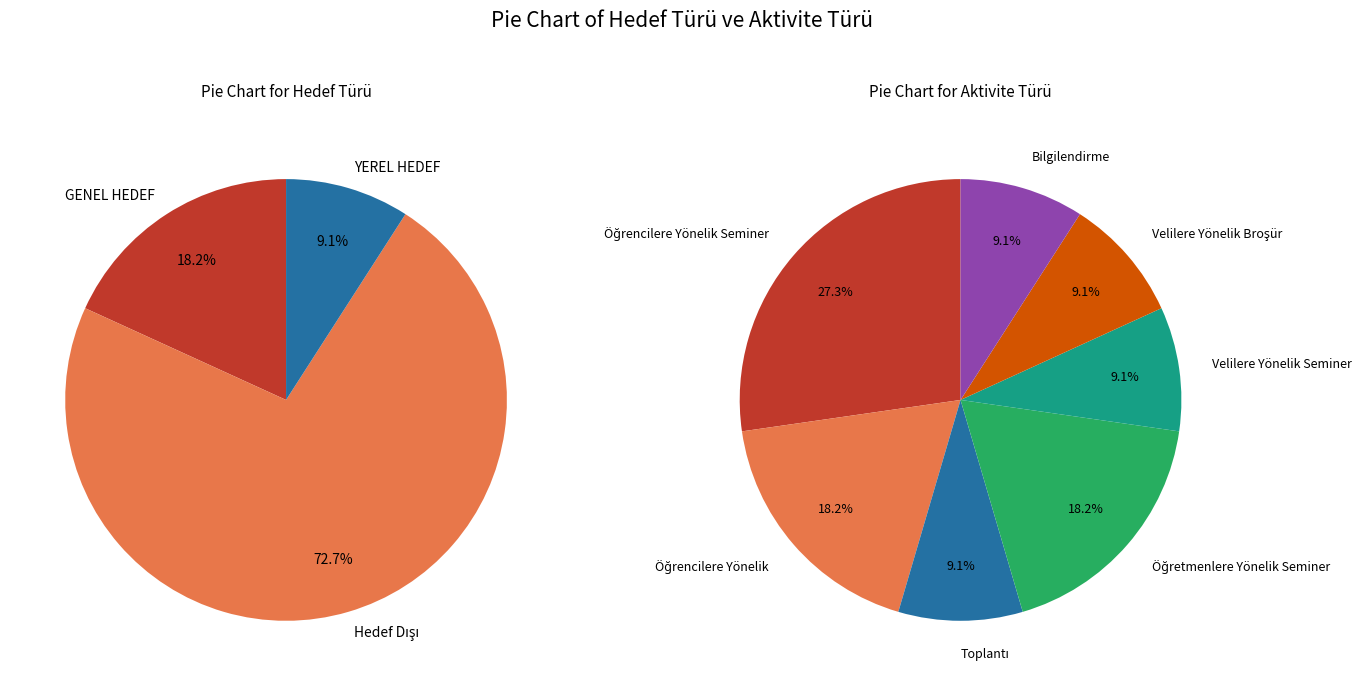

What is the change in value from Hedef Dışı to YEREL HEDEF?

-7